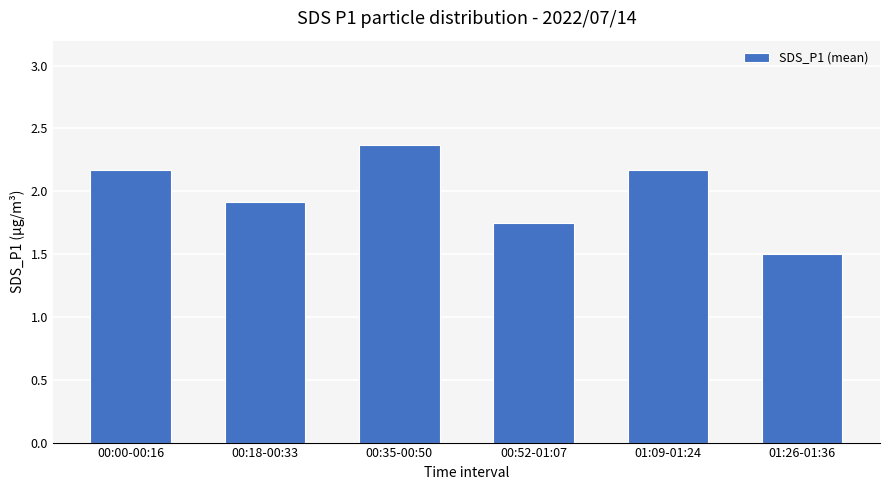

True or false: the data shows 0.9 at 00:18-00:33.

False